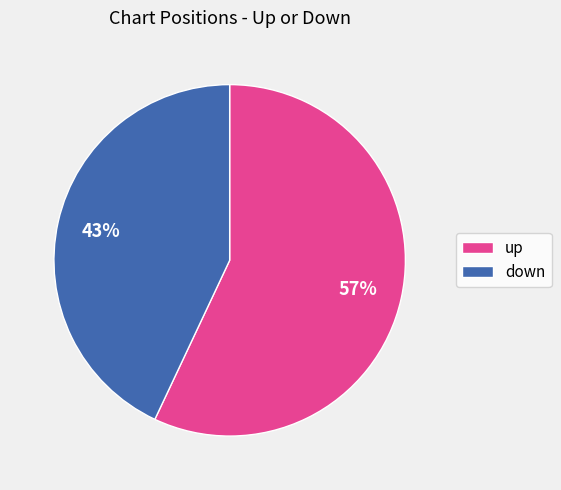

What is the ratio of the value at down to the value at up?

0.8